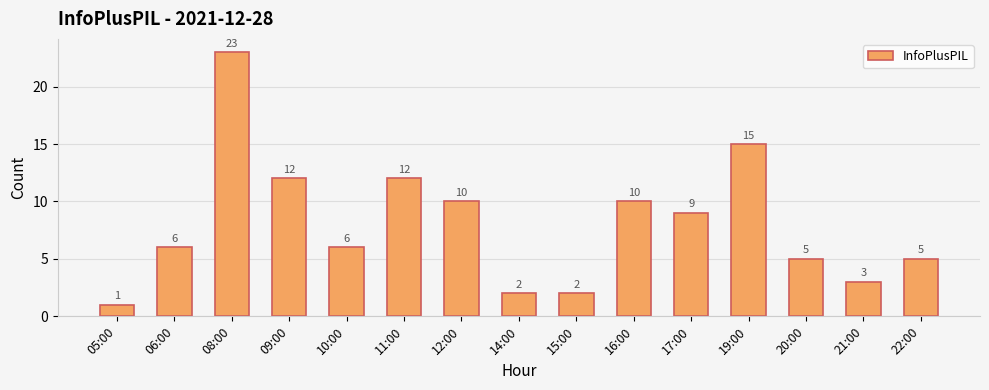

What is the ratio of the value at 06:00 to the value at 11:00?

0.5